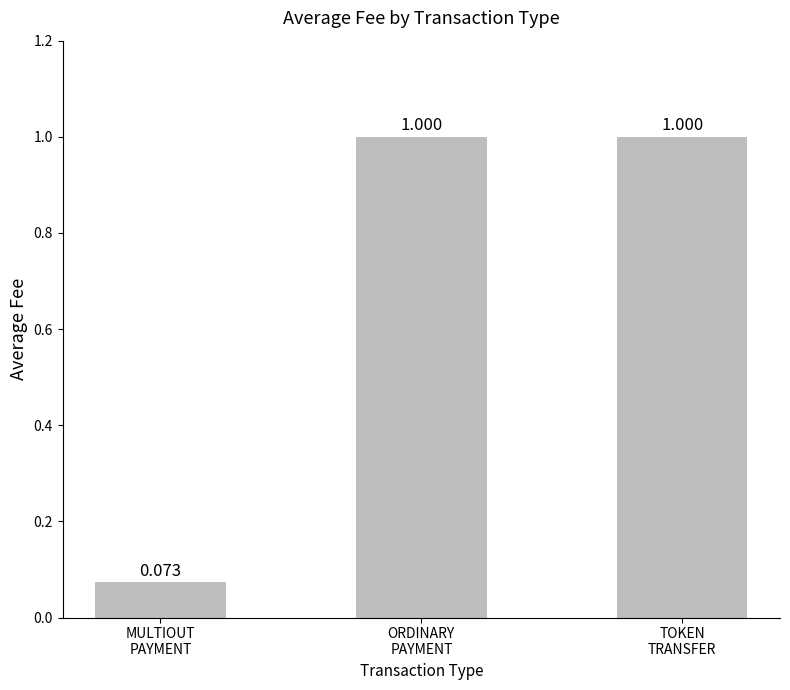

What is the difference between the values at MULTIOUT
PAYMENT and ORDINARY
PAYMENT?

0.9